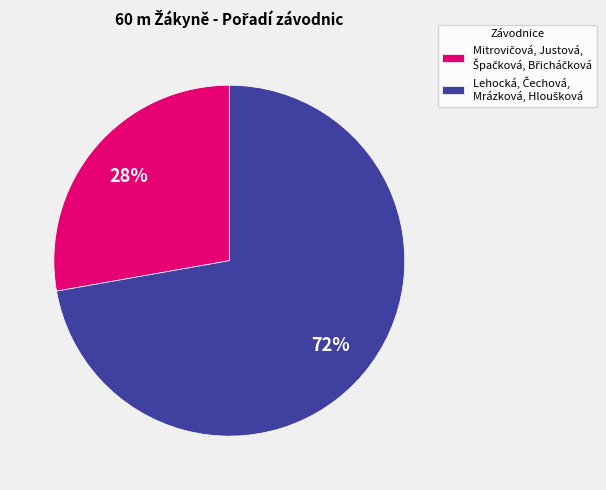

To the nearest percent, what is the difference between the largest and smallest slice percentages?

44%